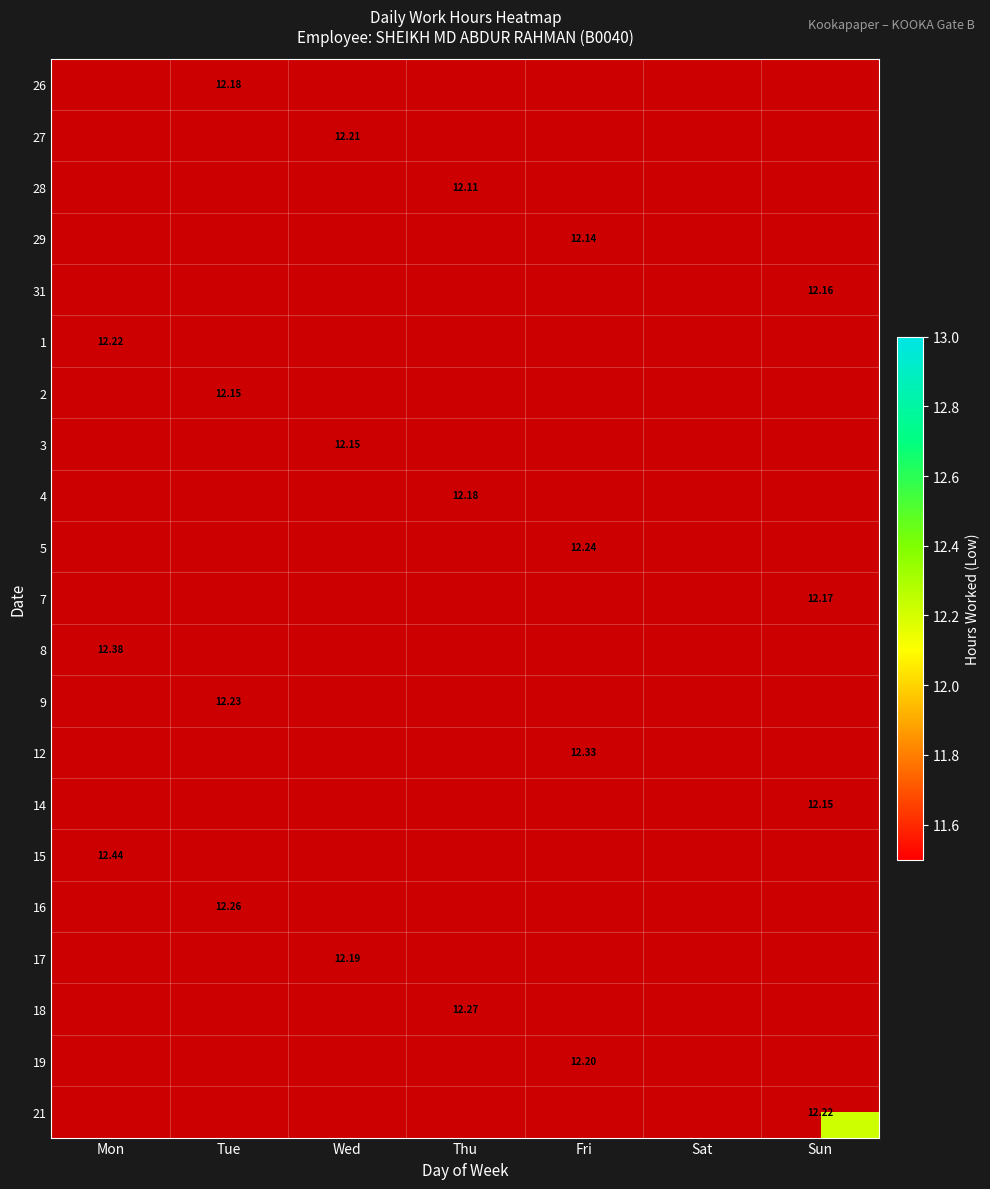

True or false: 18 has a value of 7.0 at Thu.

False